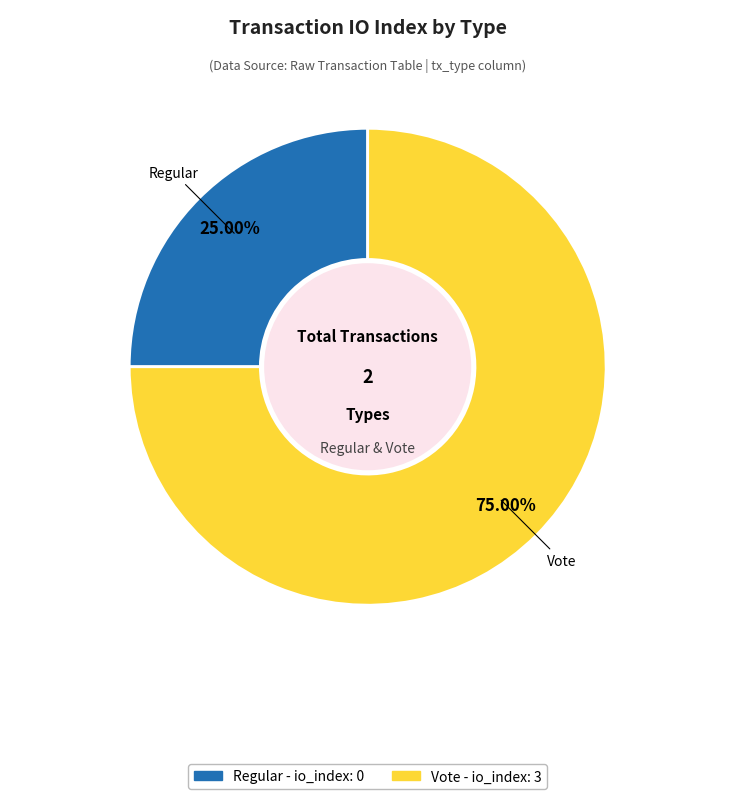

Between Regular and Vote, which is larger?

Vote